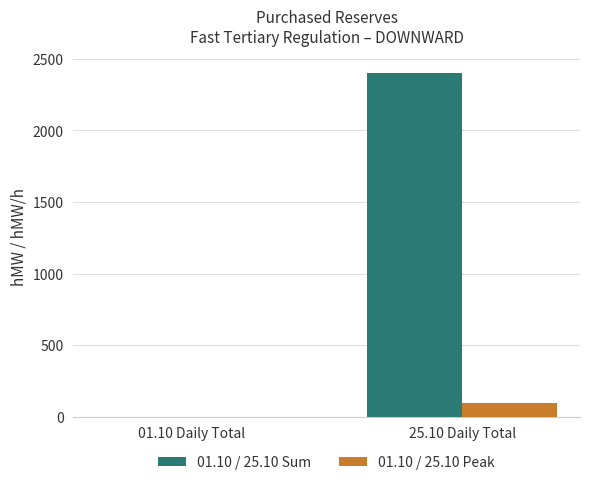

Which series has the largest total across all categories?

01.10 / 25.10 Sum